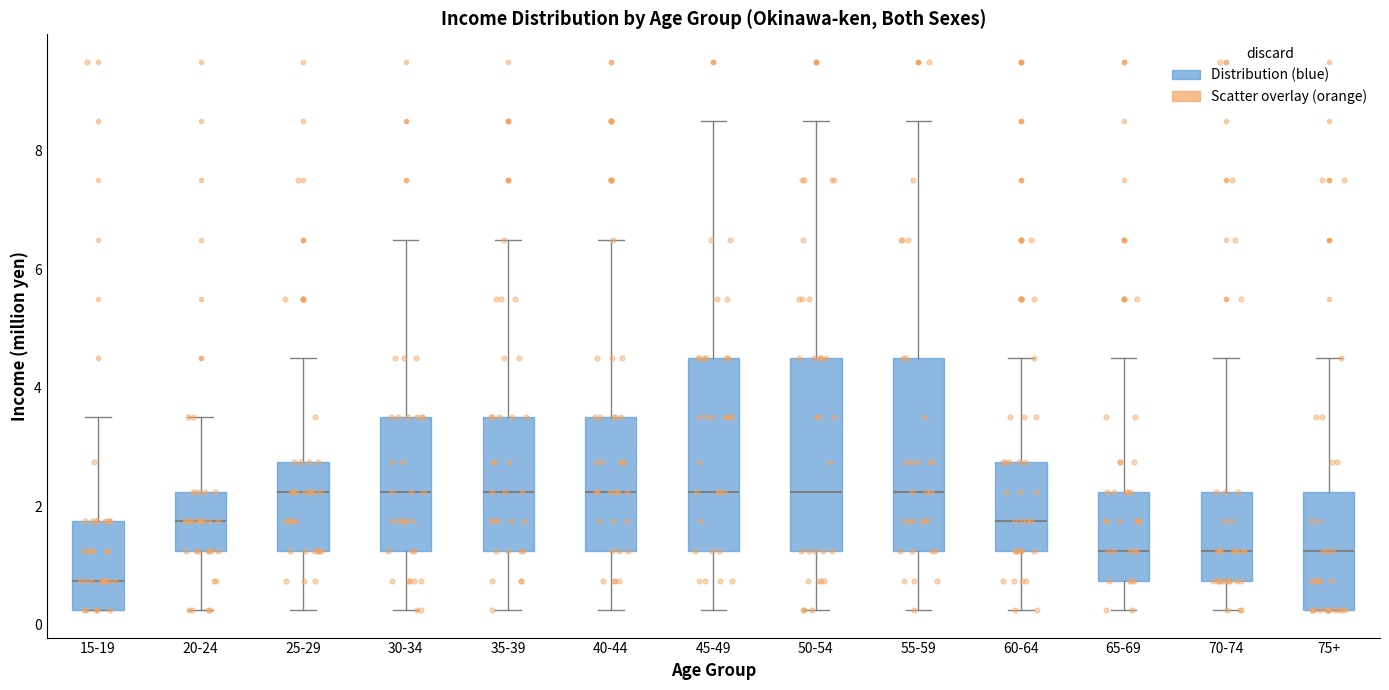

Reading left to right, transcribe this box plot: for each box, give where its median line is, the range the box spans, and where its two whiskers end, as read against the y-axis. The values are not printed on the chart, so give them approximately, as read against the axis.

15-19: median 0.8, box 0.2 to 1.8, whiskers 0.2 to 3.6
20-24: median 1.8, box 1.2 to 2.2, whiskers 0.2 to 3.6
25-29: median 2.2, box 1.2 to 2.8, whiskers 0.2 to 4.6
30-34: median 2.2, box 1.2 to 3.6, whiskers 0.2 to 6.6
35-39: median 2.2, box 1.2 to 3.6, whiskers 0.2 to 6.6
40-44: median 2.2, box 1.2 to 3.6, whiskers 0.2 to 6.6
45-49: median 2.2, box 1.2 to 4.6, whiskers 0.2 to 8.6
50-54: median 2.2, box 1.2 to 4.6, whiskers 0.2 to 8.6
55-59: median 2.2, box 1.2 to 4.6, whiskers 0.2 to 8.6
60-64: median 1.8, box 1.2 to 2.8, whiskers 0.2 to 4.6
65-69: median 1.2, box 0.8 to 2.2, whiskers 0.2 to 4.6
70-74: median 1.2, box 0.8 to 2.2, whiskers 0.2 to 4.6
75+: median 1.2, box 0.2 to 2.2, whiskers 0.2 to 4.6